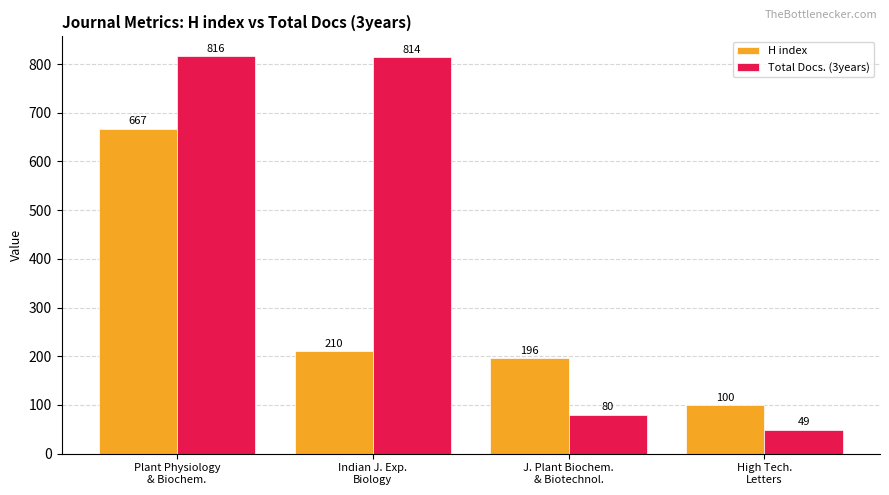

How many categories are shown in the chart?

4